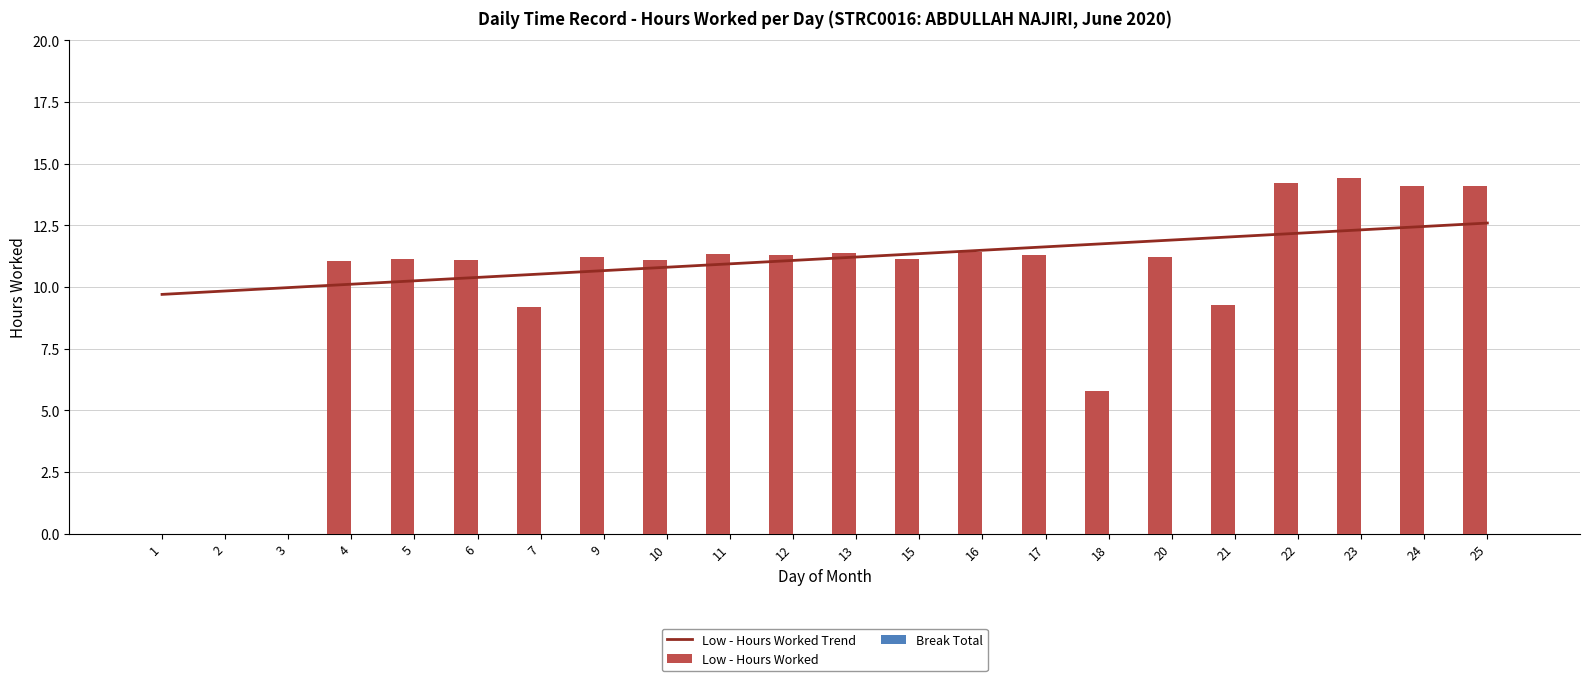

The value at 23 is 24.7. True or false?

False